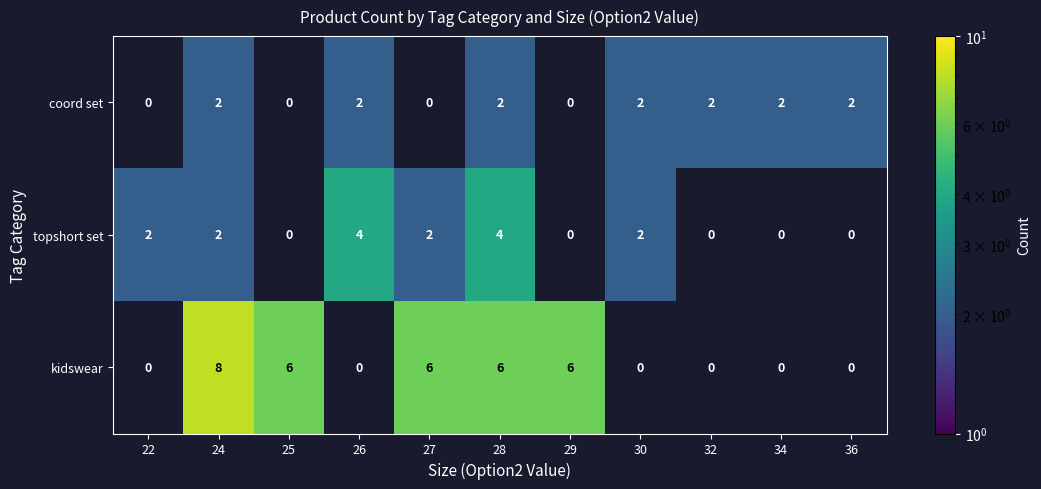

How many data points does each series have?

11